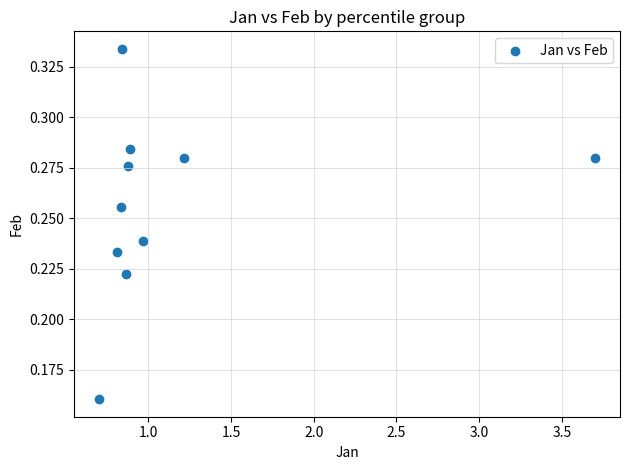

What is the average X value?

1.2